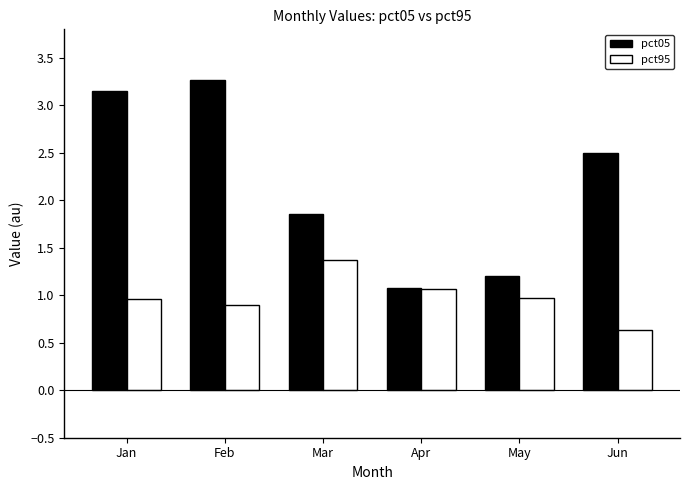

What is the difference between the pct95 values at Jan and Mar?

0.4